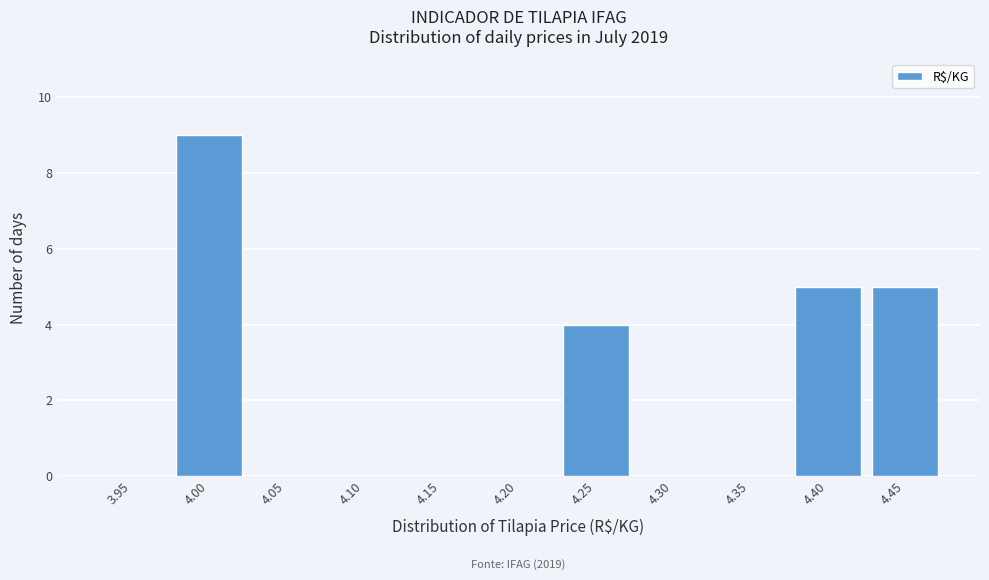

Reading left to right, transcribe all the data shown in this chart.

3.95=0	4.00=9	4.05=0	4.10=0	4.15=0	4.20=0	4.25=4	4.30=0	4.35=0	4.40=5	4.45=5